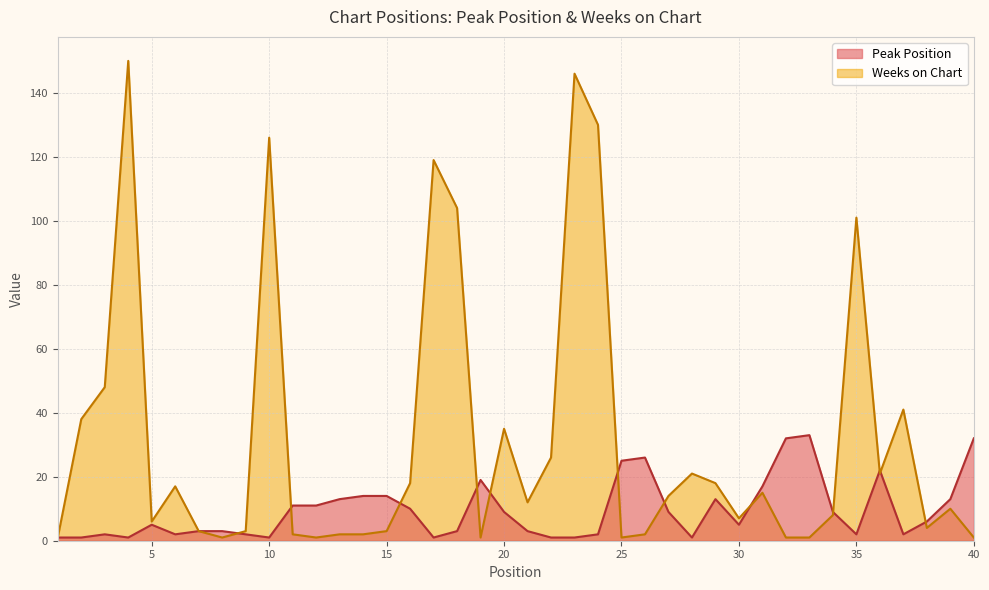

How many lines are shown in the chart?

2